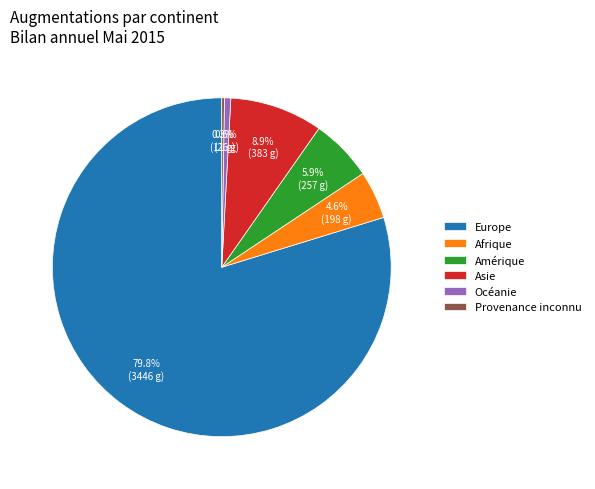

What portion of the pie excludes Océanie?

99.4%